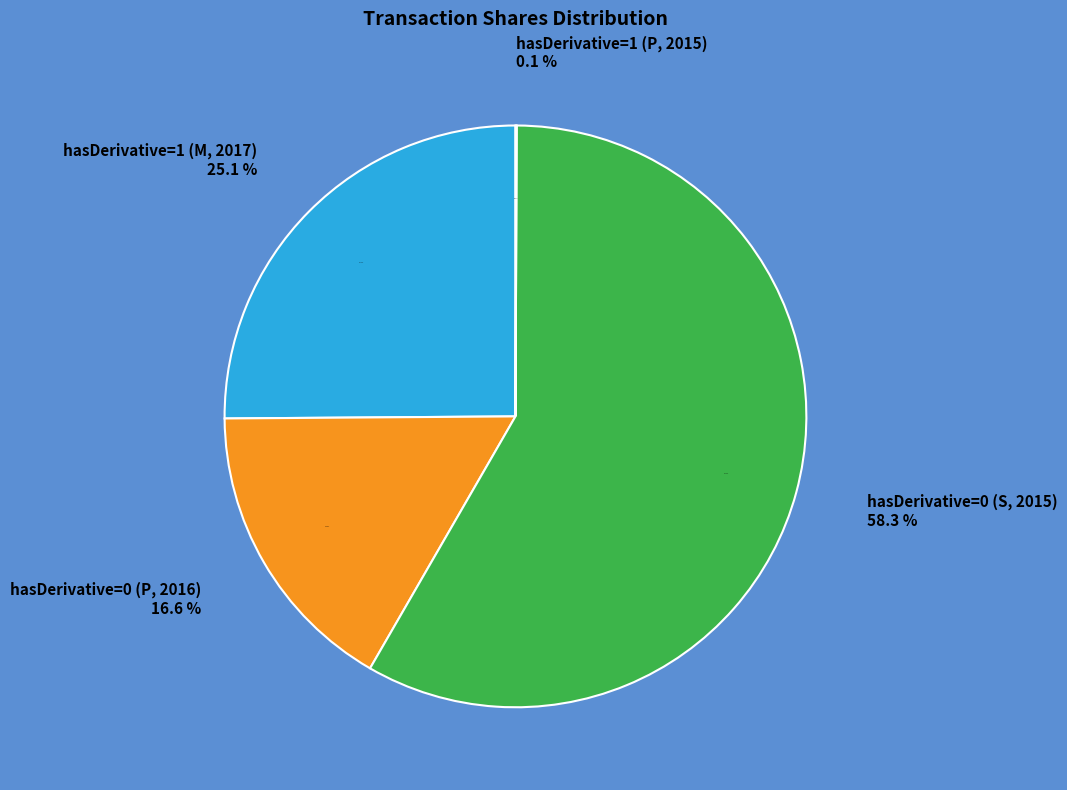

What is the smallest slice in the pie chart?

hasDerivative=1 (P, 2015)